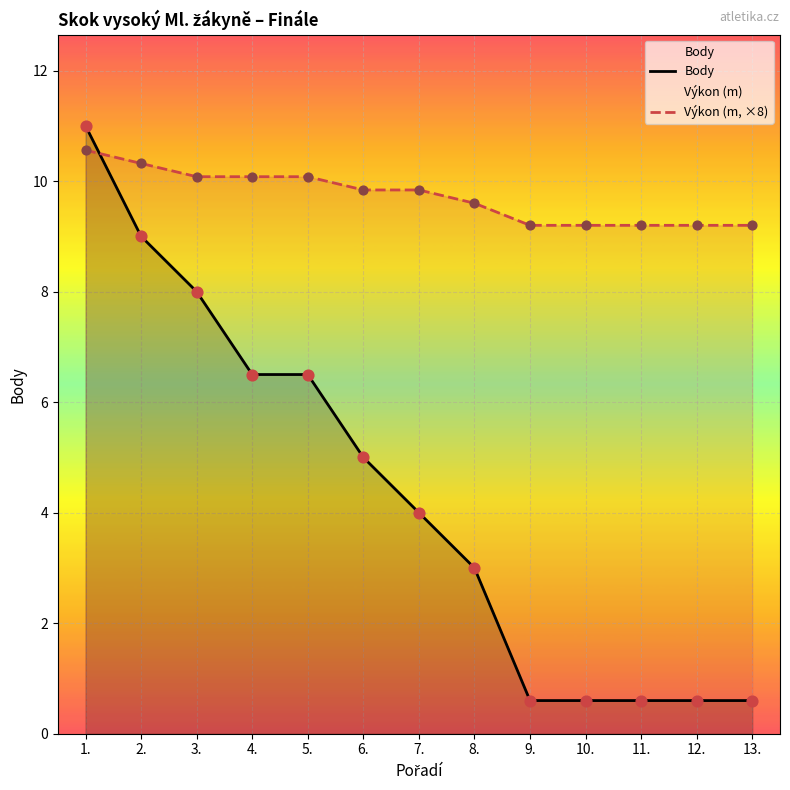

What are all the series names shown in the legend?

Body, Výkon (m, ×8)